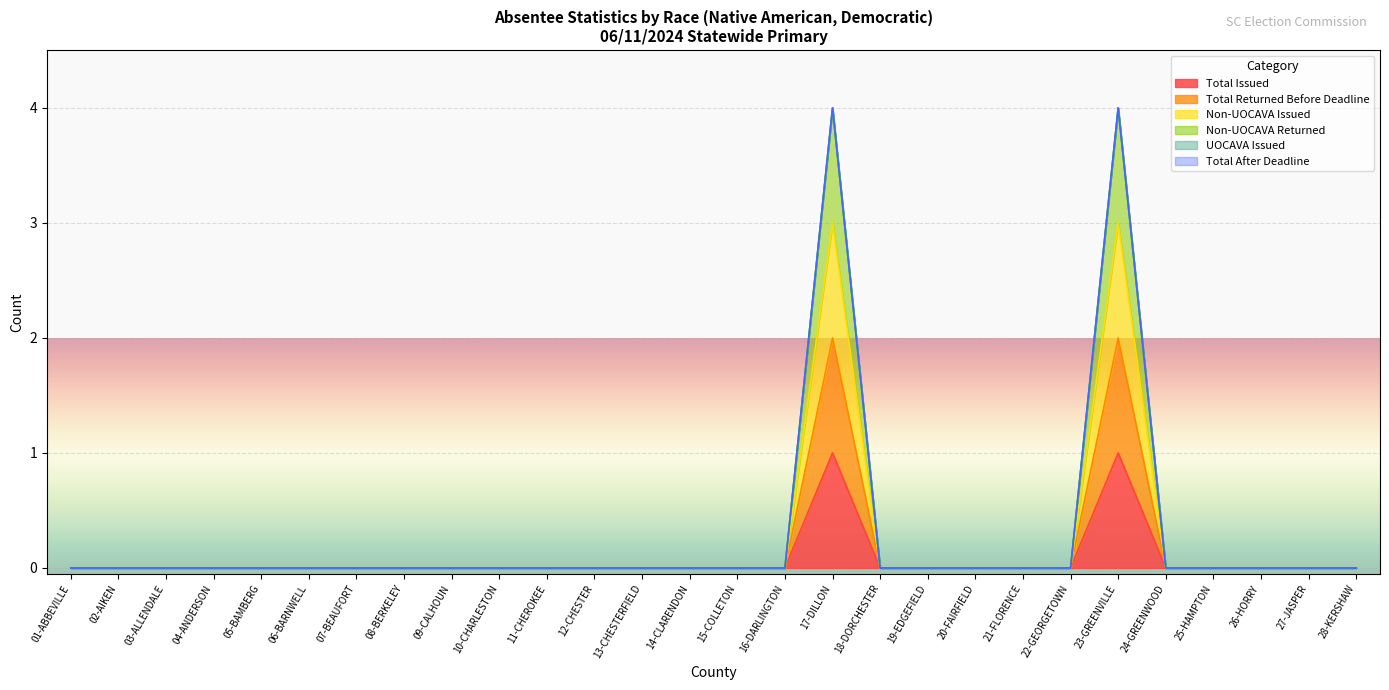

What is the difference between the maximum and minimum values in the Non-UOCAVA Returned series?

4